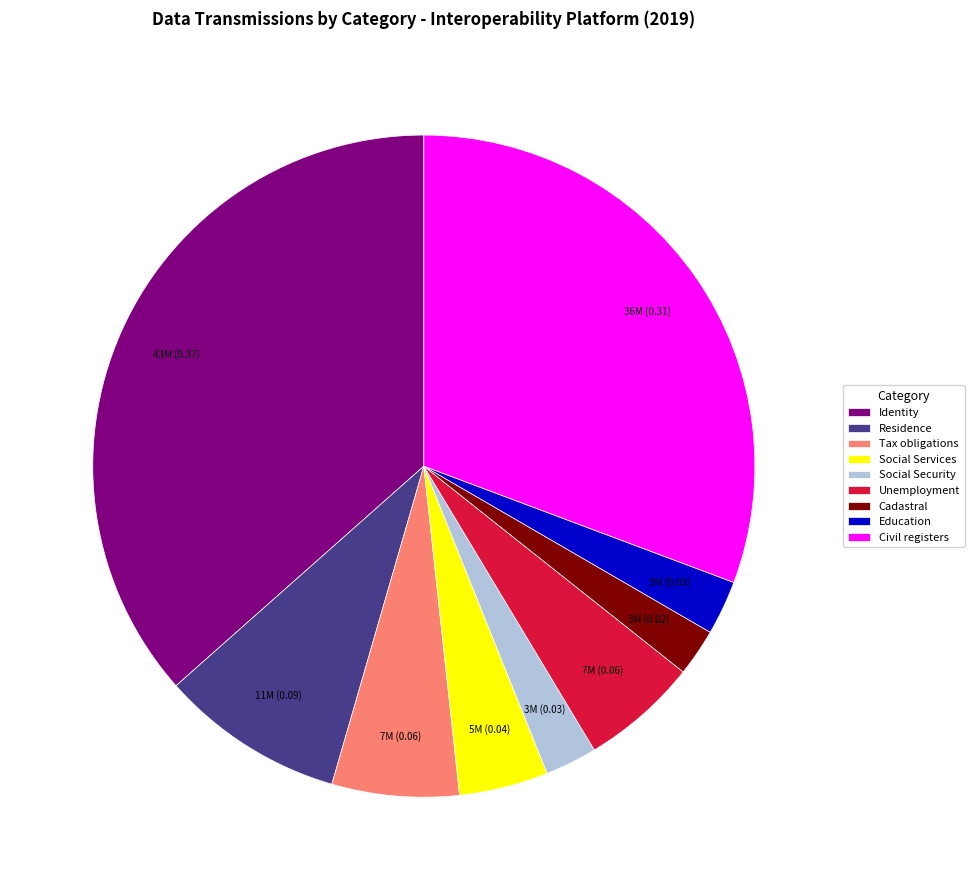

True or false: Civil registers accounts for 17% of the total.

False